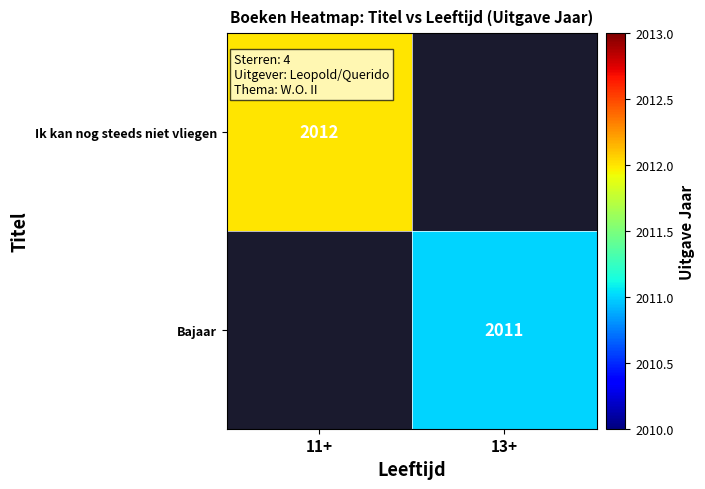

Is it true that Ik kan nog steeds niet vliegen equals 2012 at 11+?

True